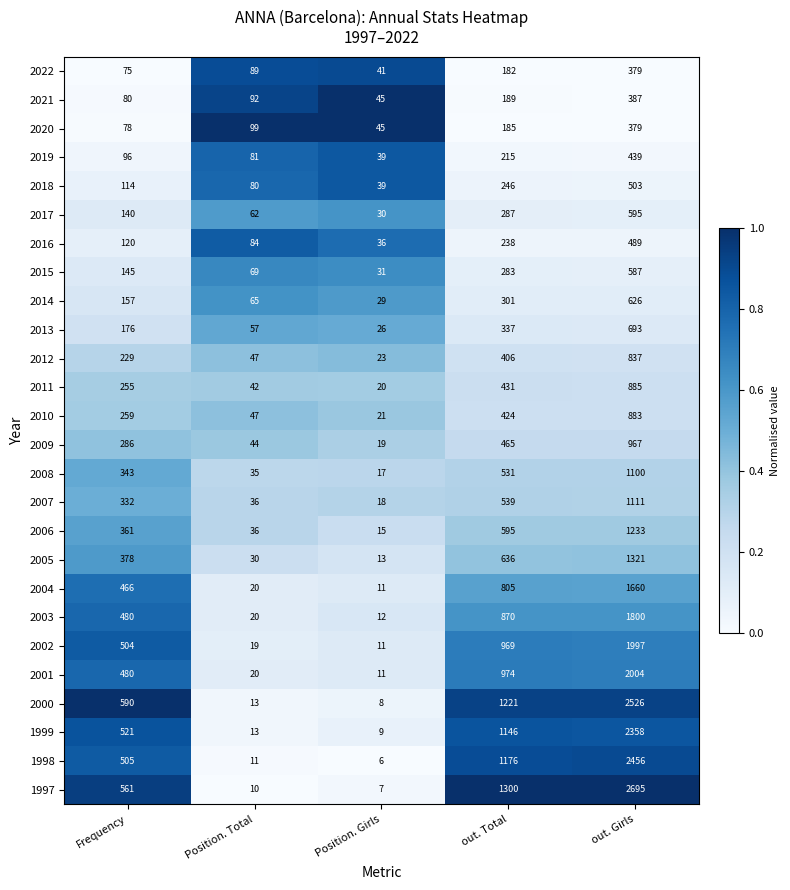

What is the lowest value of the 2009 series?

19